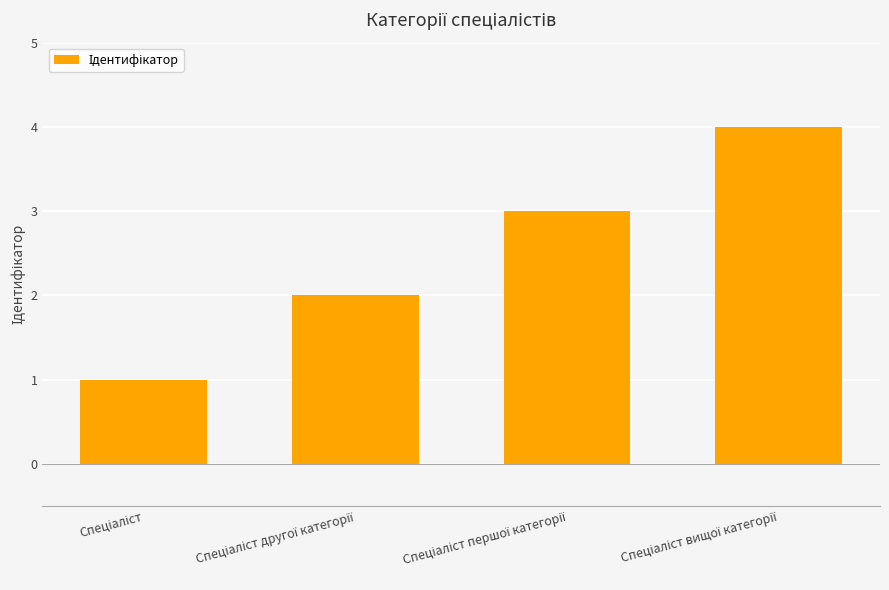

What is the smallest value displayed?

1